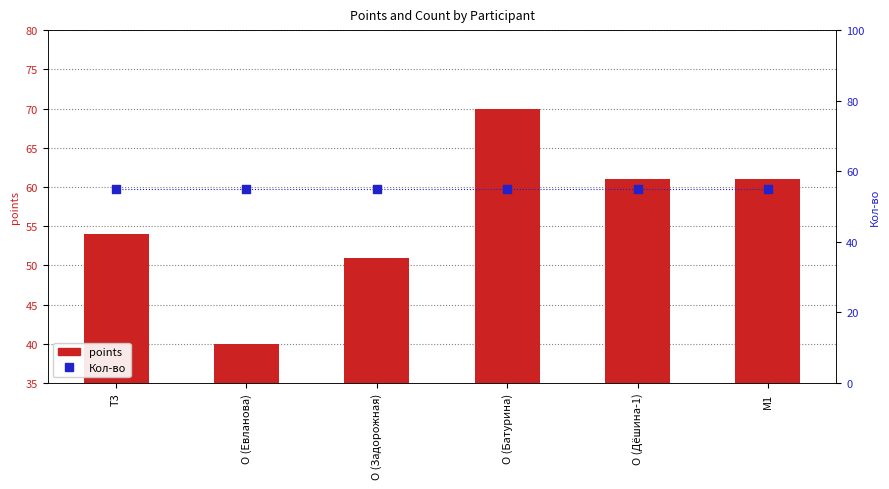

Is the value of Кол-во at O (Евланова) greater than the value of points at O (Задорожная)?

Yes